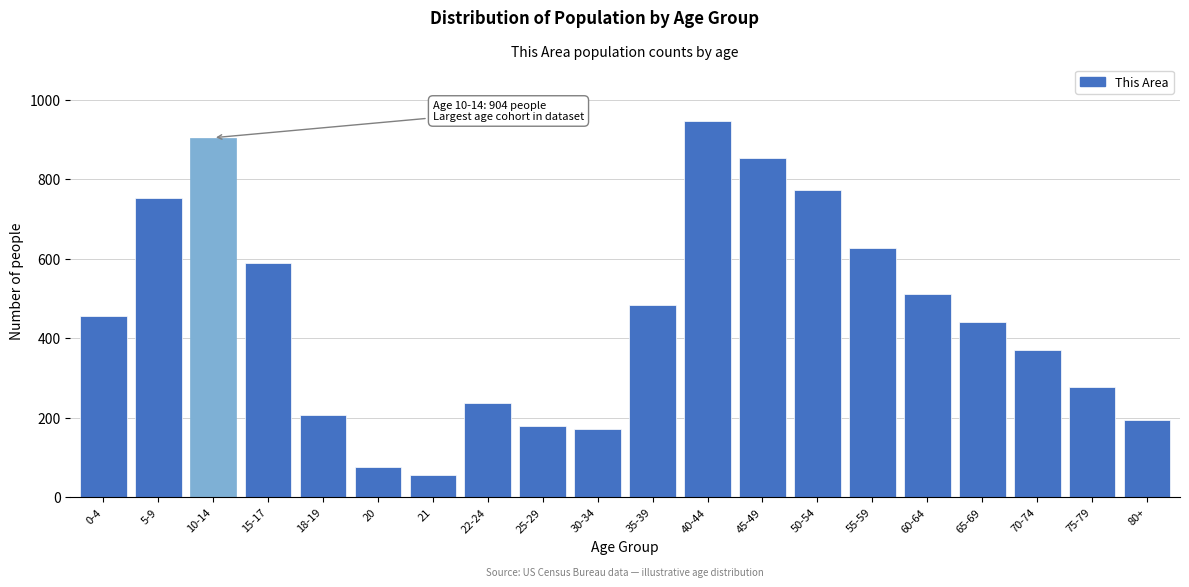

Reading left to right, list all the values displayed in this chart.

0-4=455	5-9=753	10-14=904	15-17=589	18-19=206	20=77	21=55	22-24=236	25-29=179	30-34=172	35-39=484	40-44=946	45-49=854	50-54=773	55-59=626	60-64=511	65-69=441	70-74=369	75-79=277	80+=195